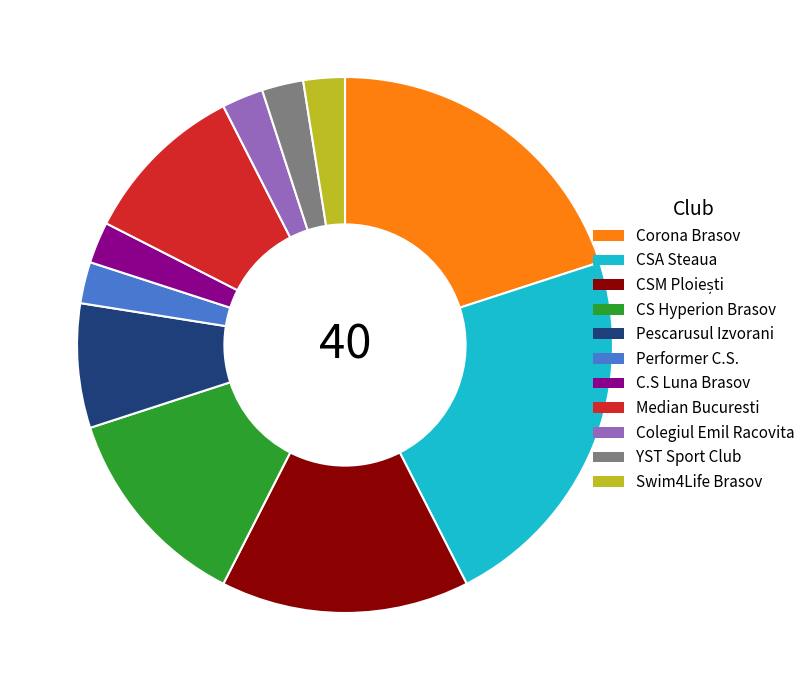

What is the largest slice in the pie chart?

CSA Steaua